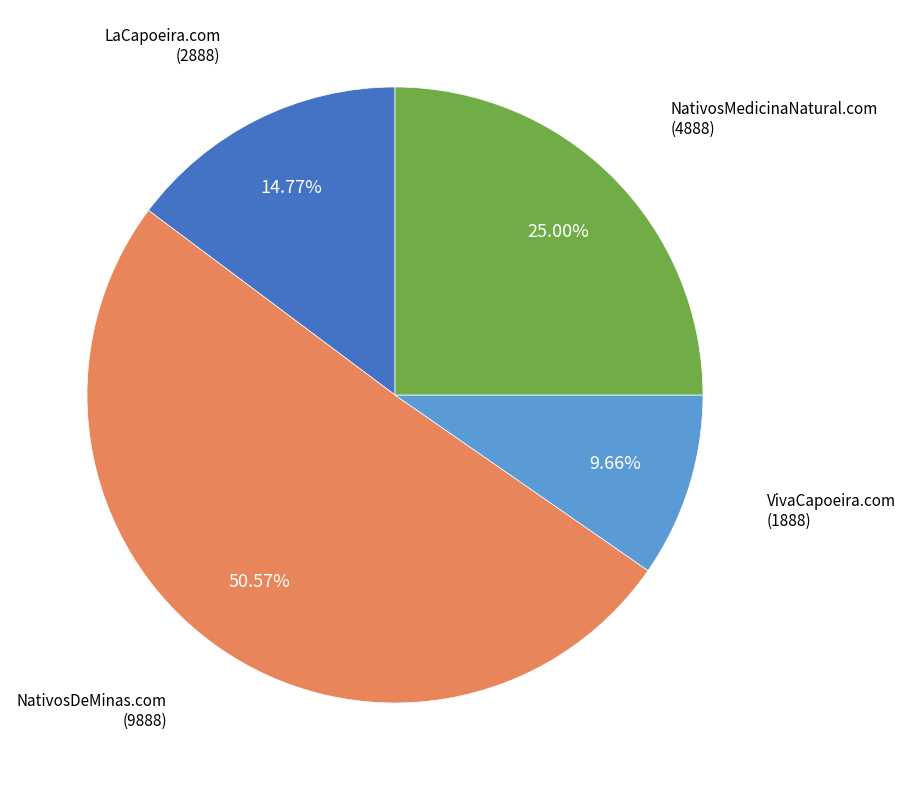

Is there any slice that represents more than half of the pie?

Yes